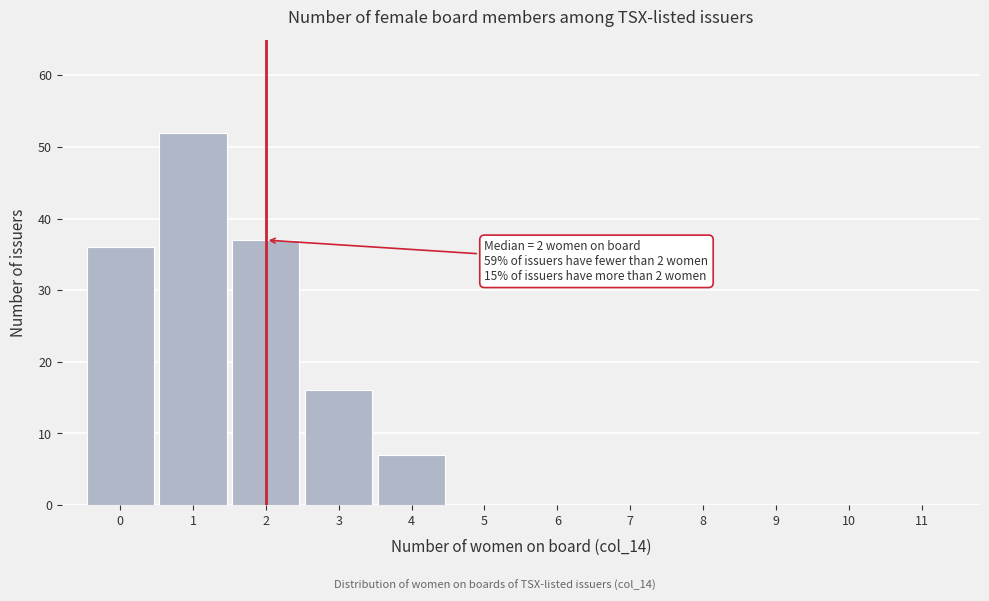

Over which range of the x-axis is the bar tallest?

0.5 to 1.5